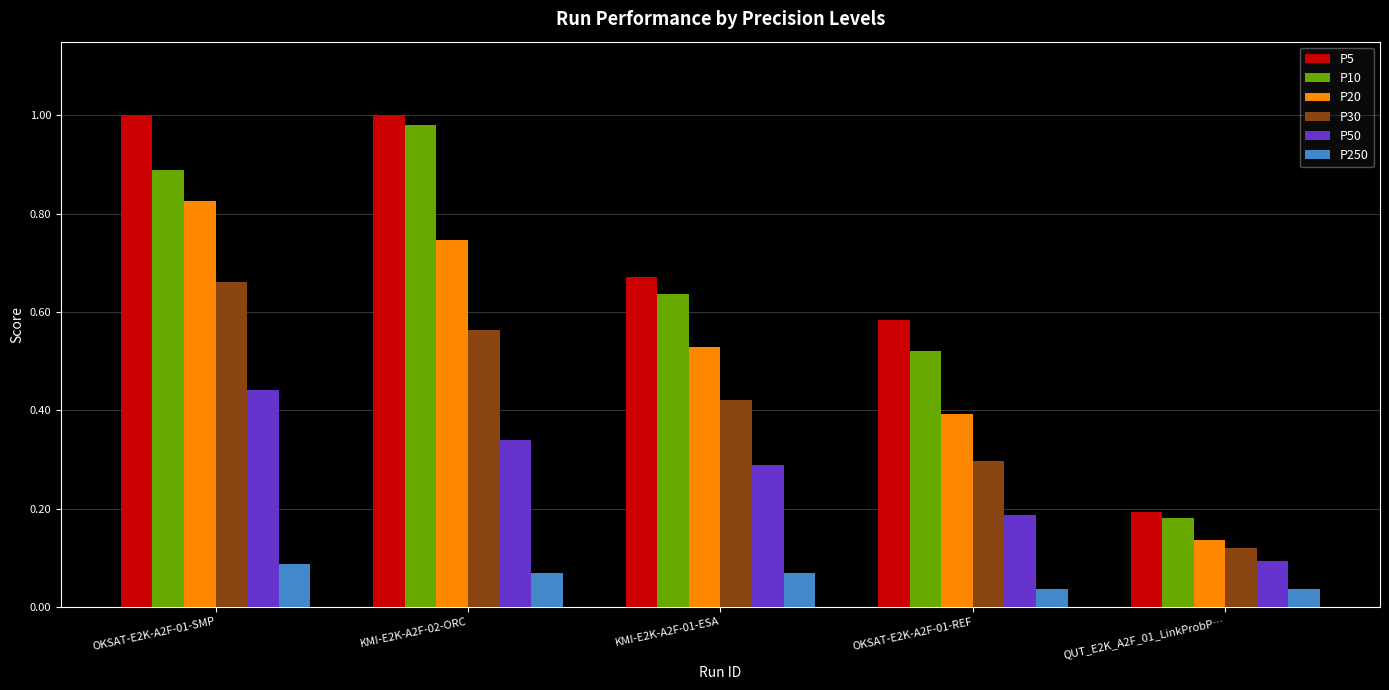

Which series changed the most between KMI-E2K-A2F-01-ESA and OKSAT-E2K-A2F-01-REF?

P20